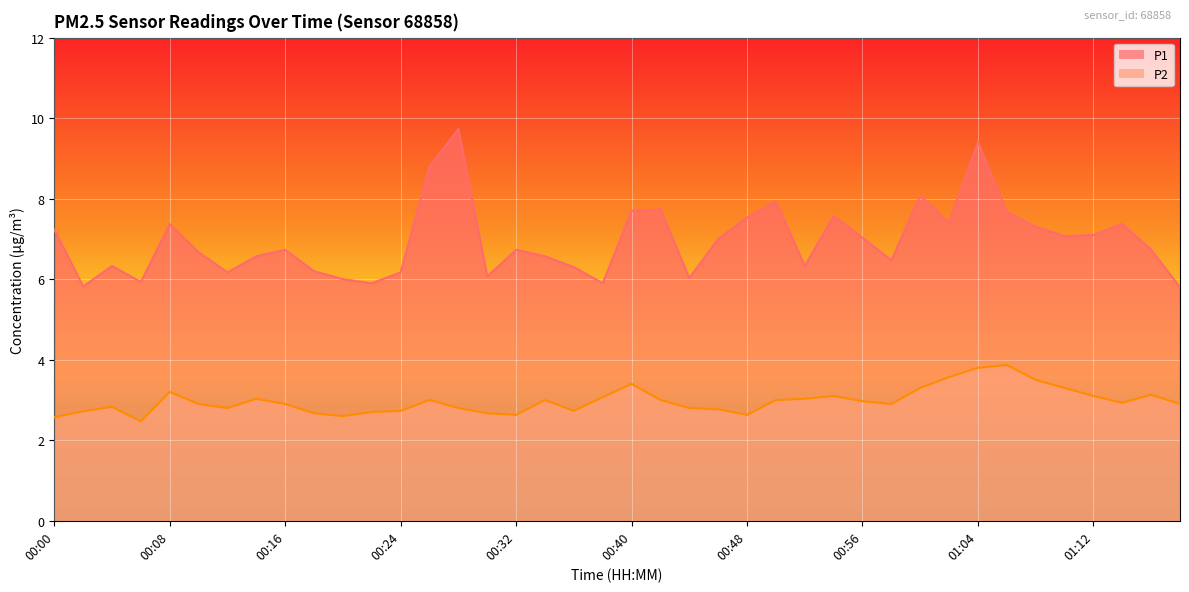

How many lines are shown in the chart?

2